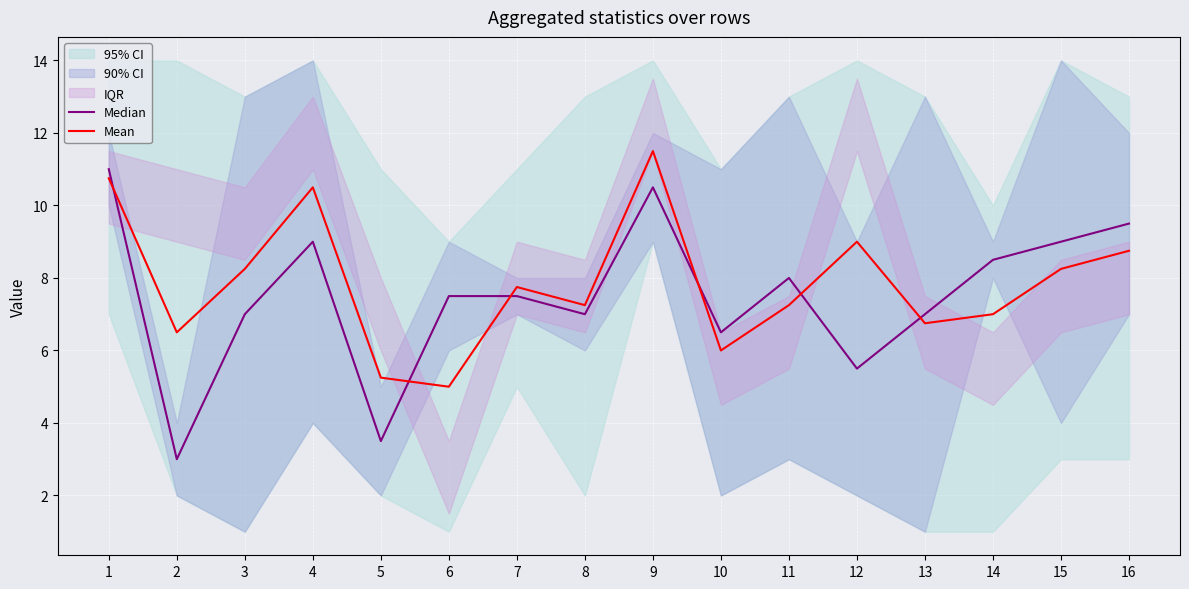

Is the value of Median at 7 greater than the value of Mean at 14?

Yes